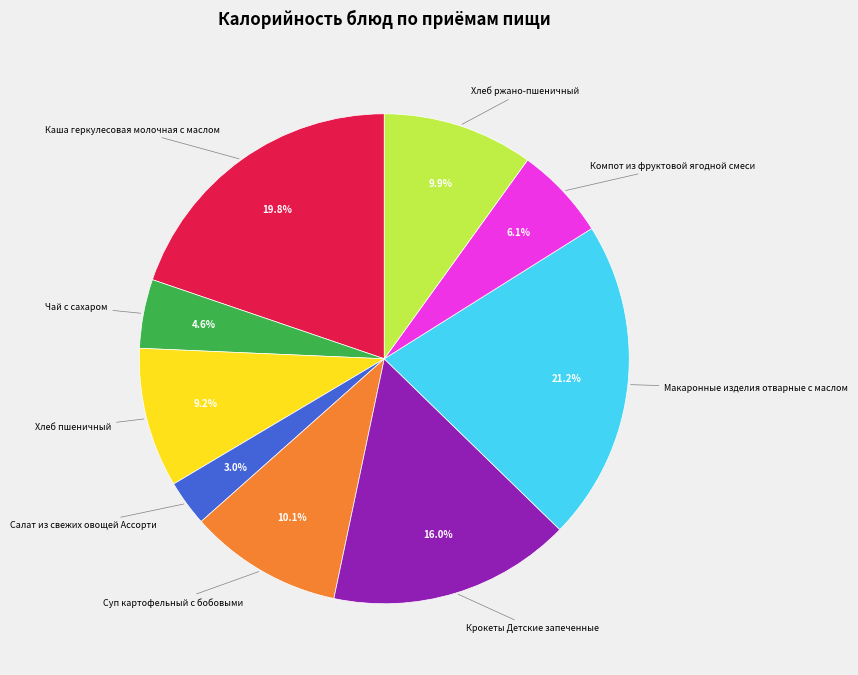

How many slices are in this pie chart?

9